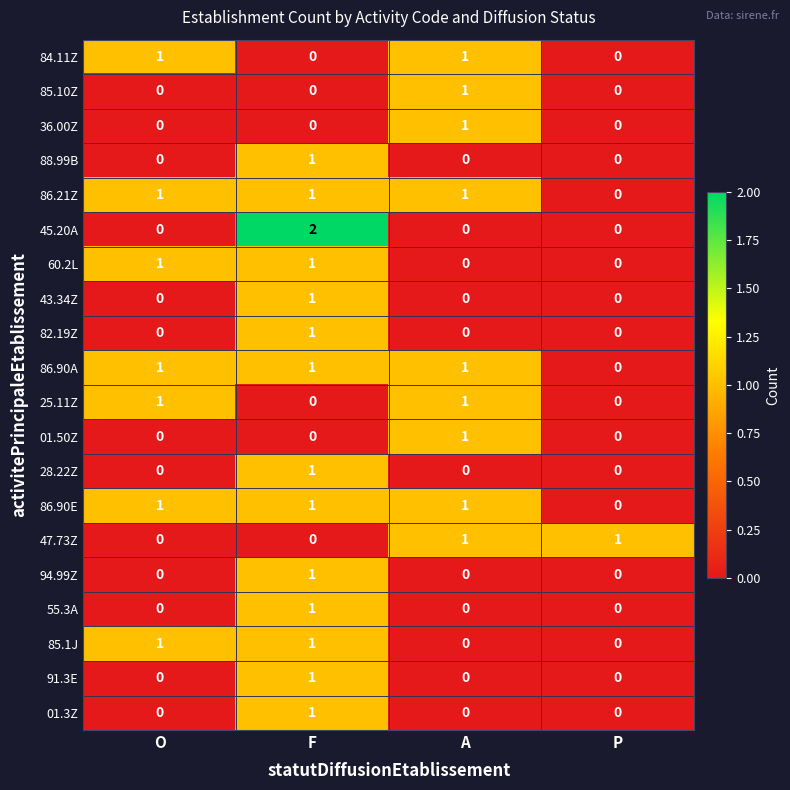

What is the total value across all series at A?

9